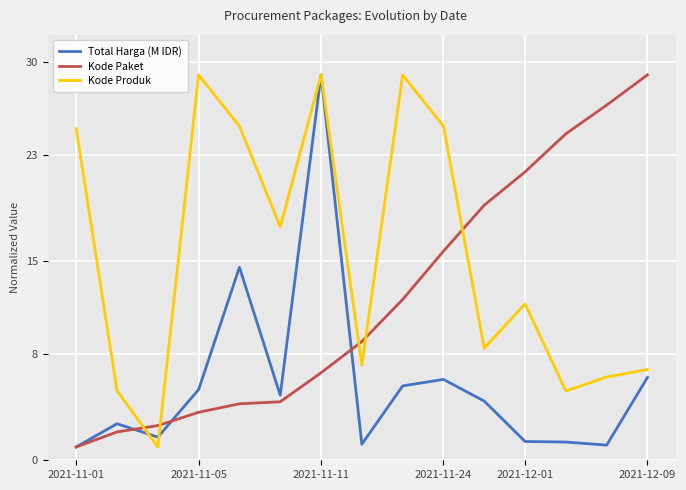

Which series has the largest total across all categories?

Kode Produk